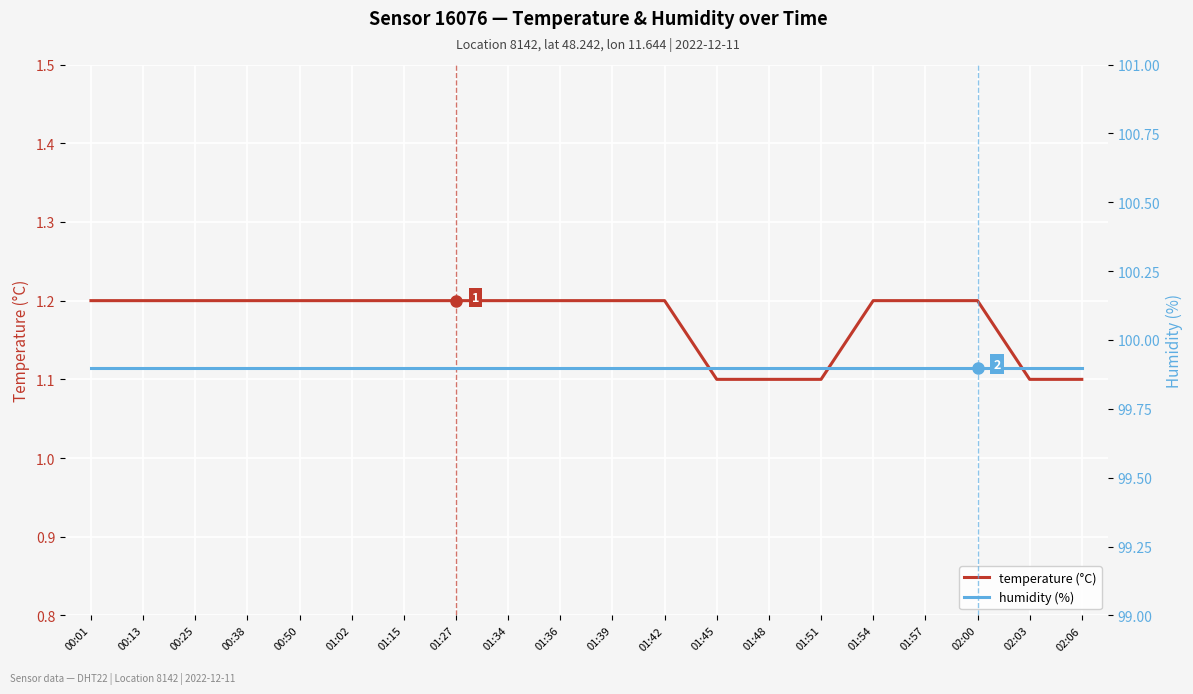

What value does the humidity (%) series have at 01:45?

99.9